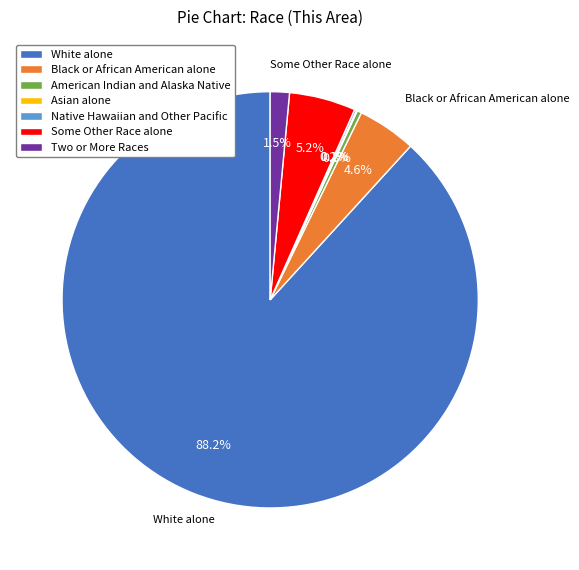

Which category has the biggest portion of the pie?

White alone